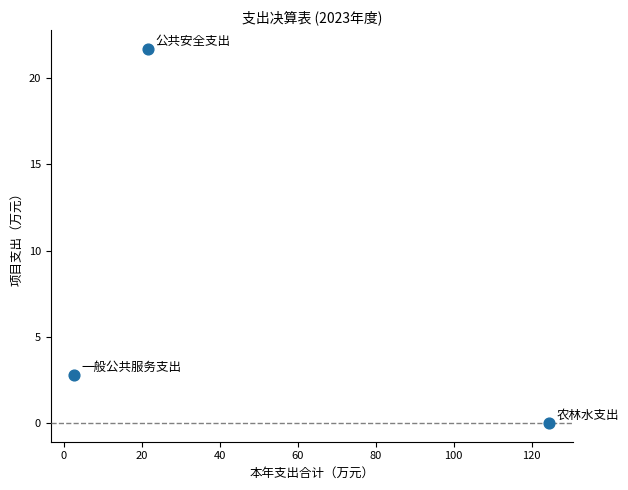

What is the average X value?

49.7